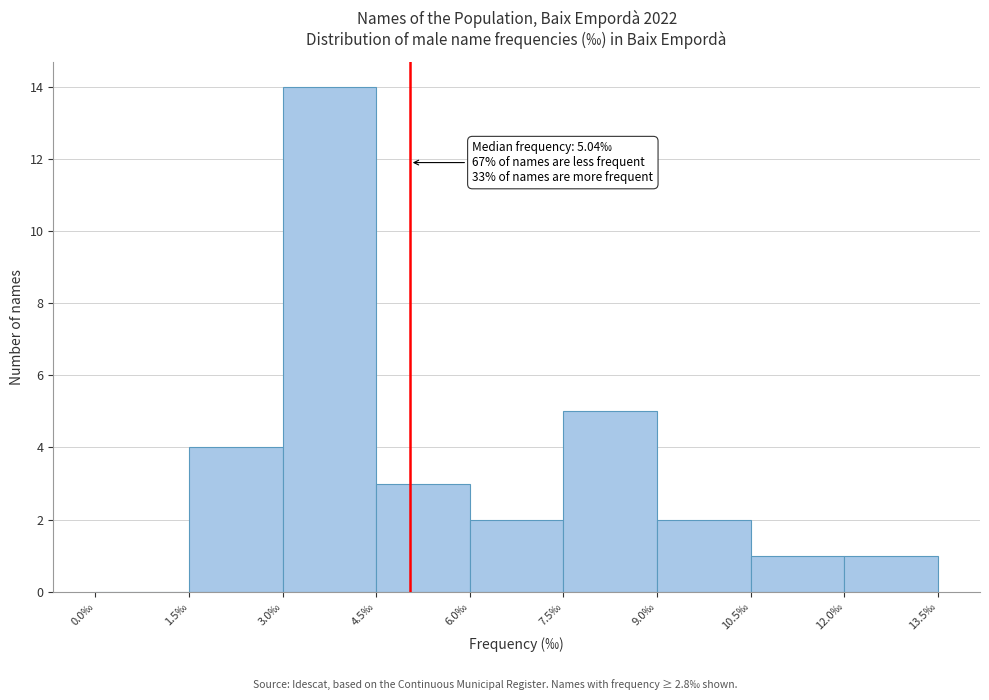

Which range on the x-axis has the tallest bar?

3.0 to 4.5